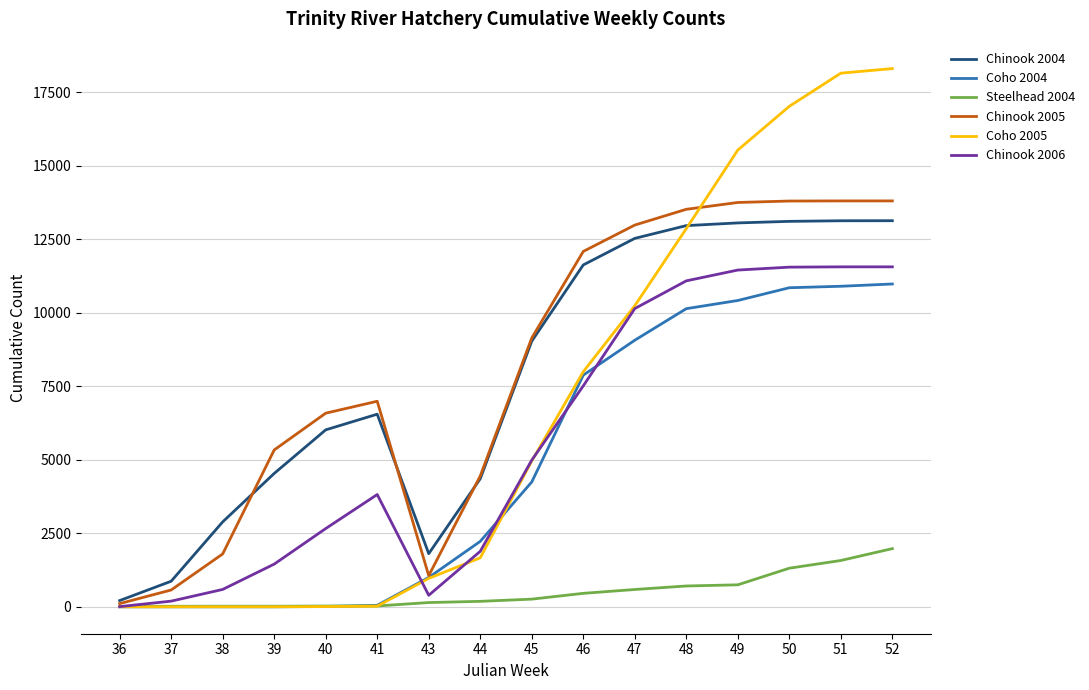

Does the chart display data point markers on the line(s)?

No